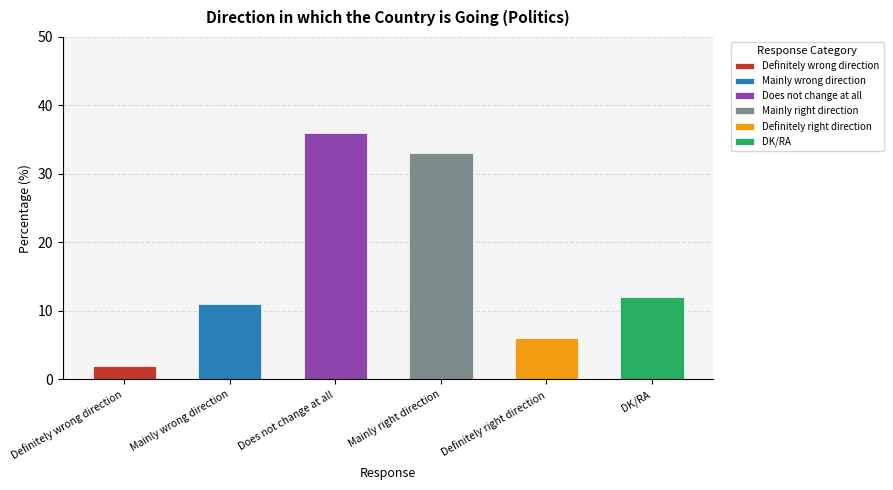

Which has a higher value, Definitely wrong direction or Definitely right direction?

Definitely right direction